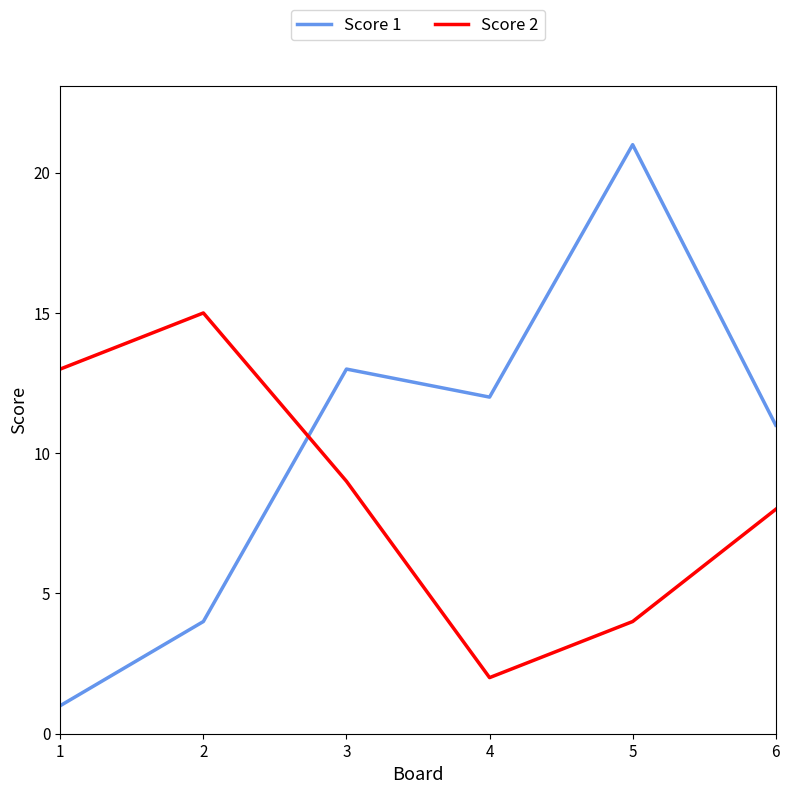

List the series in order of their overall mean, lowest first.

Score 2, Score 1